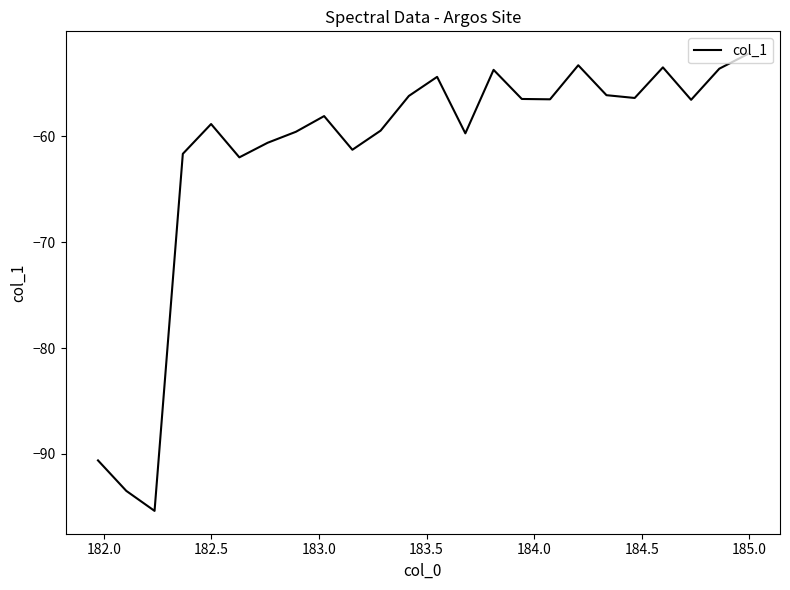

What is the maximum value shown in the chart?

-52.2